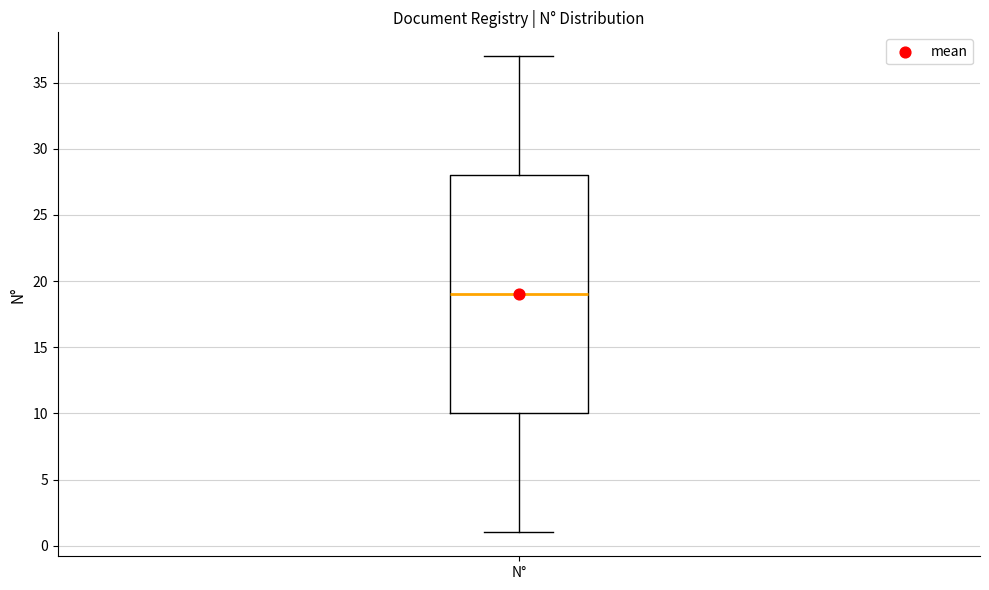

Read this box plot against the y-axis: the position of the median line, the range covered by the box, and the ends of both whiskers. The values are not printed on the chart, so give them approximately, as read against the axis.

median 19, box 10 to 28, whiskers 1 to 37